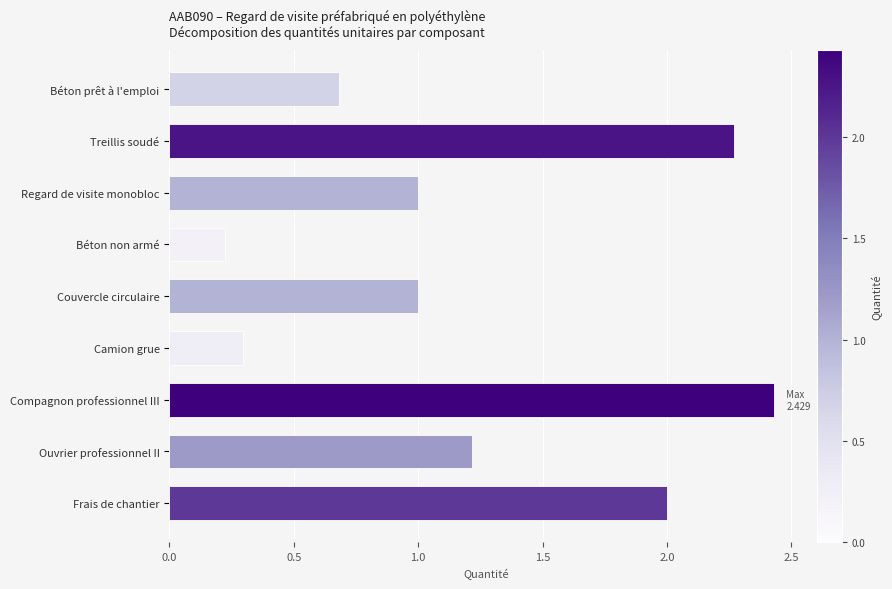

Between Couvercle circulaire and Ouvrier professionnel II, which is larger?

Ouvrier professionnel II